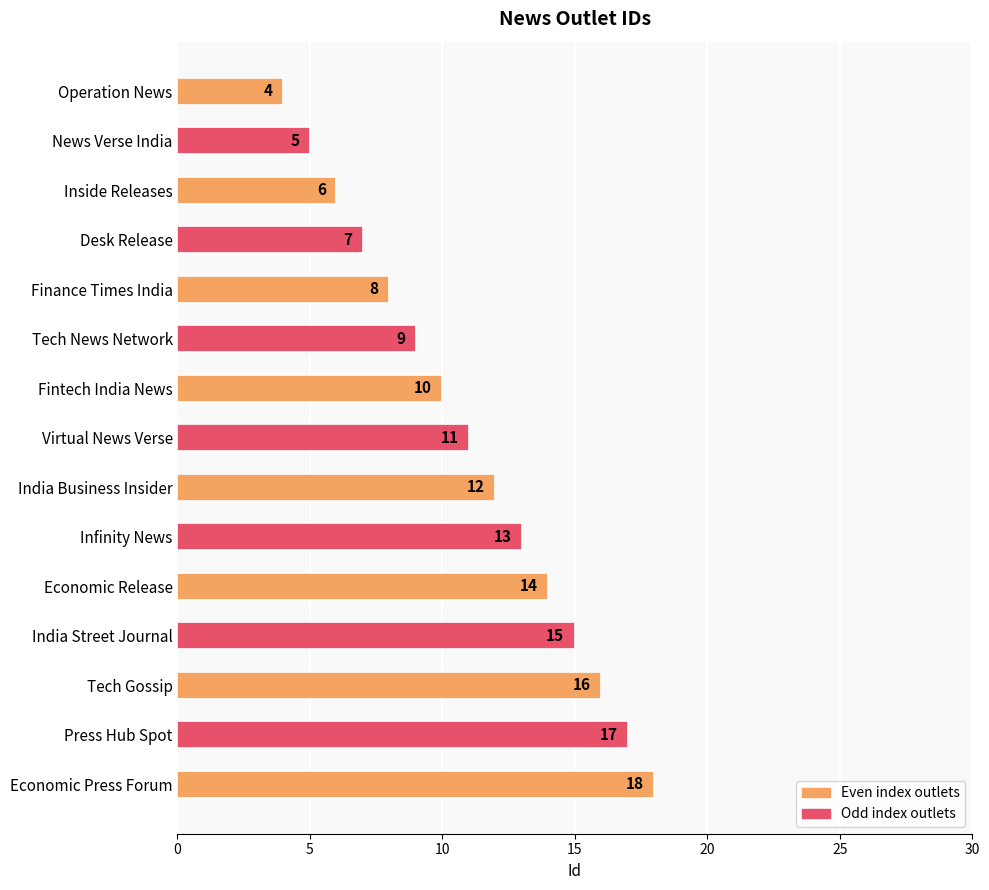

What is the change in value from Economic Release to Economic Press Forum?

+4